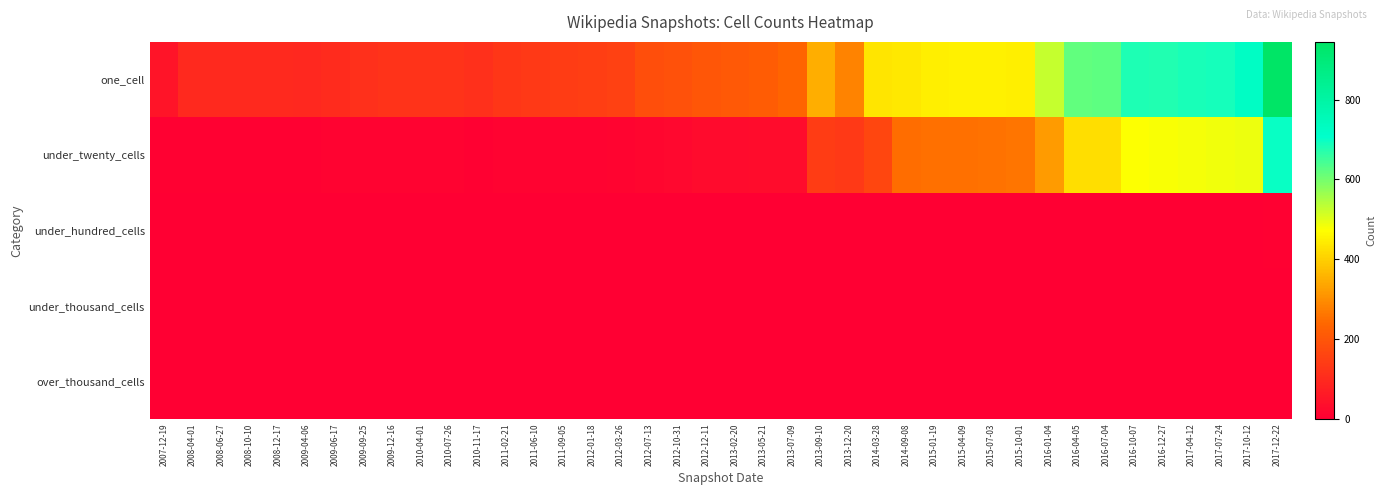

Reading left to right, what are all the values shown in this chart?

one_cell: 2007-12-19=50	2008-04-01=98	2008-06-27=98	2008-10-10=98	2008-12-17=98	2009-04-06=95	2009-06-17=103	2009-09-25=111	2009-12-16=119	2010-04-01=119	2010-07-26=121	2010-11-17=111	2011-02-21=128	2011-06-10=134	2011-09-05=141	2012-01-18=144	2012-03-26=152	2012-07-13=184	2012-10-31=189	2012-12-11=200	2013-02-20=208	2013-05-21=217	2013-07-09=235	2013-09-10=349	2013-12-20=283	2014-03-28=433	2014-09-08=439	2015-01-19=448	2015-04-09=454	2015-07-03=451	2015-10-01=448	2016-01-04=526	2016-04-05=617	2016-07-04=621	2016-10-07=680	2016-12-27=678	2017-04-12=684	2017-07-24=690	2017-10-12=726	2017-12-22=945
under_twenty_cells: 2007-12-19=5	2008-04-01=6	2008-06-27=6	2008-10-10=6	2008-12-17=6	2009-04-06=6	2009-06-17=8	2009-09-25=9	2009-12-16=9	2010-04-01=9	2010-07-26=9	2010-11-17=6	2011-02-21=11	2011-06-10=10	2011-09-05=11	2012-01-18=11	2012-03-26=12	2012-07-13=16	2012-10-31=22	2012-12-11=28	2013-02-20=29	2013-05-21=31	2013-07-09=33	2013-09-10=141	2013-12-20=136	2014-03-28=164	2014-09-08=251	2015-01-19=252	2015-04-09=254	2015-07-03=255	2015-10-01=259	2016-01-04=319	2016-04-05=422	2016-07-04=422	2016-10-07=476	2016-12-27=479	2017-04-12=483	2017-07-24=485	2017-10-12=488	2017-12-22=701
under_hundred_cells: 2007-12-19=0	2008-04-01=0	2008-06-27=0	2008-10-10=0	2008-12-17=0	2009-04-06=0	2009-06-17=0	2009-09-25=0	2009-12-16=0	2010-04-01=0	2010-07-26=0	2010-11-17=0	2011-02-21=0	2011-06-10=0	2011-09-05=0	2012-01-18=0	2012-03-26=0	2012-07-13=0	2012-10-31=0	2012-12-11=0	2013-02-20=0	2013-05-21=0	2013-07-09=0	2013-09-10=0	2013-12-20=0	2014-03-28=0	2014-09-08=0	2015-01-19=0	2015-04-09=0	2015-07-03=0	2015-10-01=0	2016-01-04=0	2016-04-05=0	2016-07-04=0	2016-10-07=0	2016-12-27=0	2017-04-12=0	2017-07-24=0	2017-10-12=0	2017-12-22=4
under_thousand_cells: 2007-12-19=0	2008-04-01=0	2008-06-27=0	2008-10-10=0	2008-12-17=0	2009-04-06=0	2009-06-17=0	2009-09-25=0	2009-12-16=0	2010-04-01=0	2010-07-26=0	2010-11-17=0	2011-02-21=0	2011-06-10=0	2011-09-05=0	2012-01-18=0	2012-03-26=0	2012-07-13=0	2012-10-31=0	2012-12-11=0	2013-02-20=0	2013-05-21=0	2013-07-09=0	2013-09-10=0	2013-12-20=0	2014-03-28=0	2014-09-08=0	2015-01-19=0	2015-04-09=0	2015-07-03=0	2015-10-01=0	2016-01-04=0	2016-04-05=0	2016-07-04=0	2016-10-07=0	2016-12-27=0	2017-04-12=0	2017-07-24=0	2017-10-12=0	2017-12-22=0
over_thousand_cells: 2007-12-19=0	2008-04-01=0	2008-06-27=0	2008-10-10=0	2008-12-17=0	2009-04-06=0	2009-06-17=0	2009-09-25=0	2009-12-16=0	2010-04-01=0	2010-07-26=0	2010-11-17=0	2011-02-21=0	2011-06-10=0	2011-09-05=0	2012-01-18=0	2012-03-26=0	2012-07-13=0	2012-10-31=0	2012-12-11=0	2013-02-20=0	2013-05-21=0	2013-07-09=0	2013-09-10=0	2013-12-20=0	2014-03-28=0	2014-09-08=0	2015-01-19=0	2015-04-09=0	2015-07-03=0	2015-10-01=0	2016-01-04=0	2016-04-05=0	2016-07-04=0	2016-10-07=0	2016-12-27=0	2017-04-12=0	2017-07-24=0	2017-10-12=0	2017-12-22=0